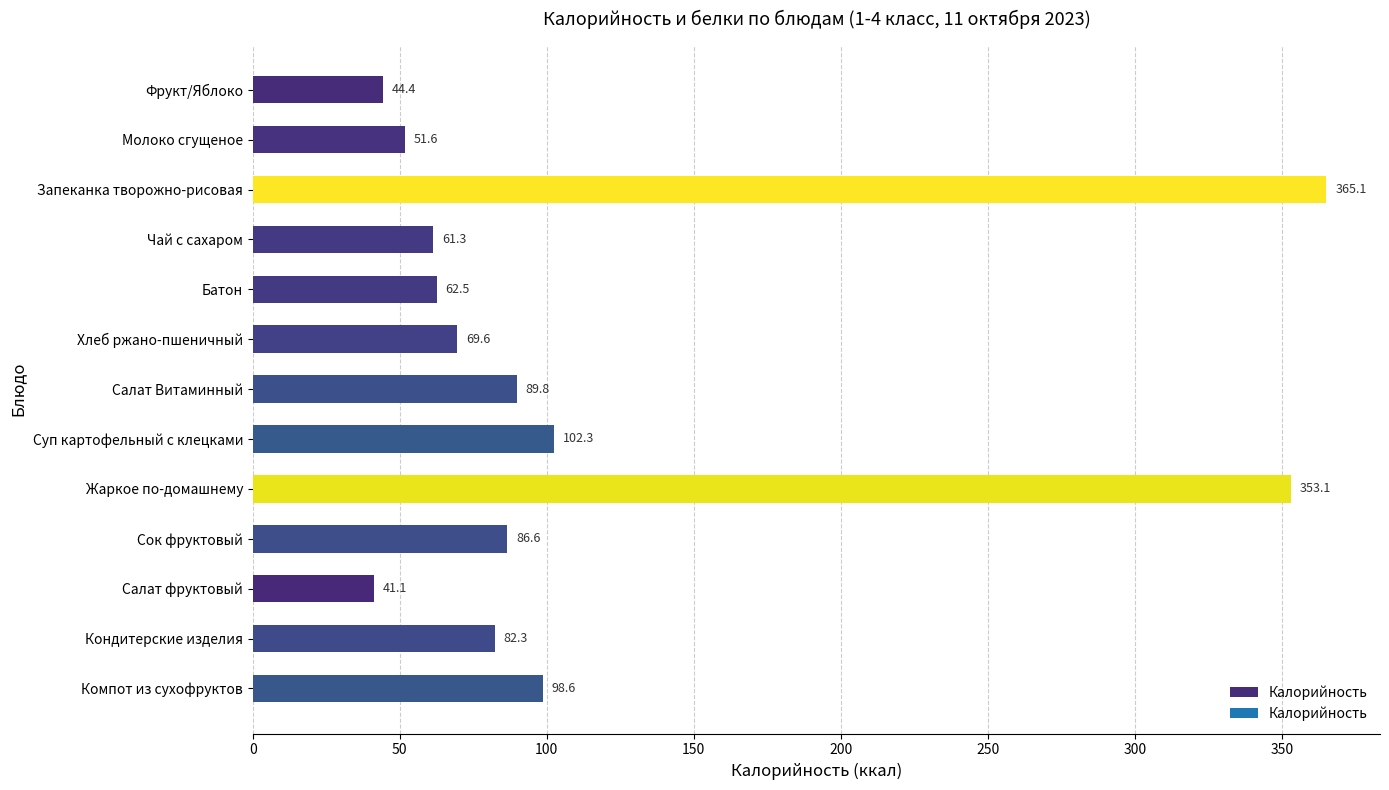

What is the difference between the maximum and second lowest values?

320.7